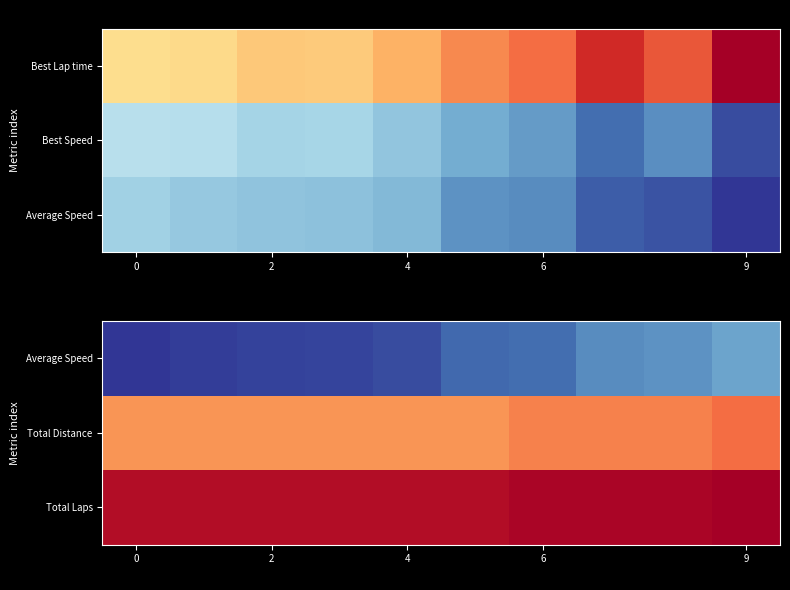

At which label is Total Distance closest to 27?

6